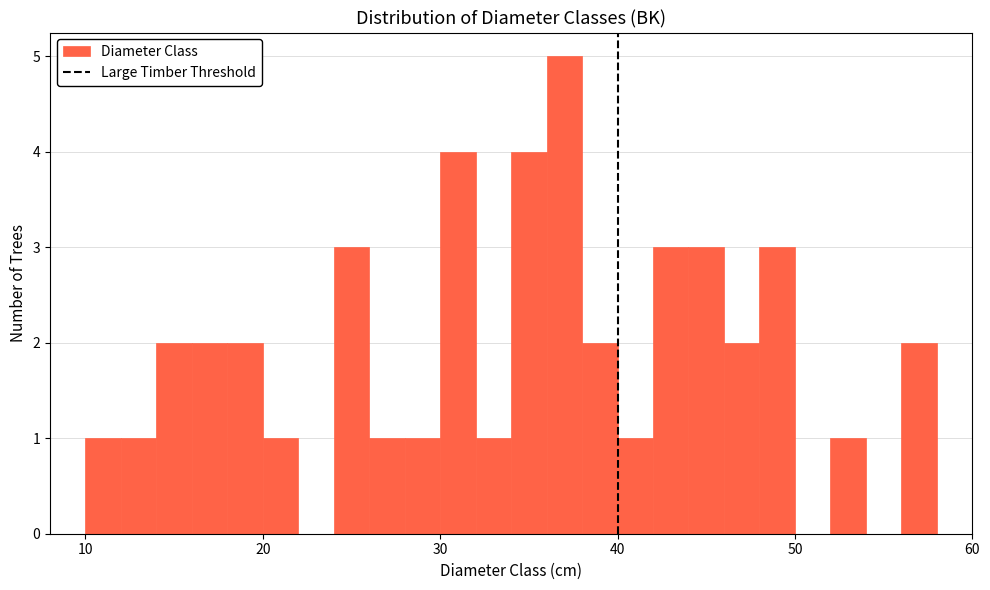

Around what value on the x-axis is the tallest bar? Give the approximate position of its centre, as read against the axis.

37